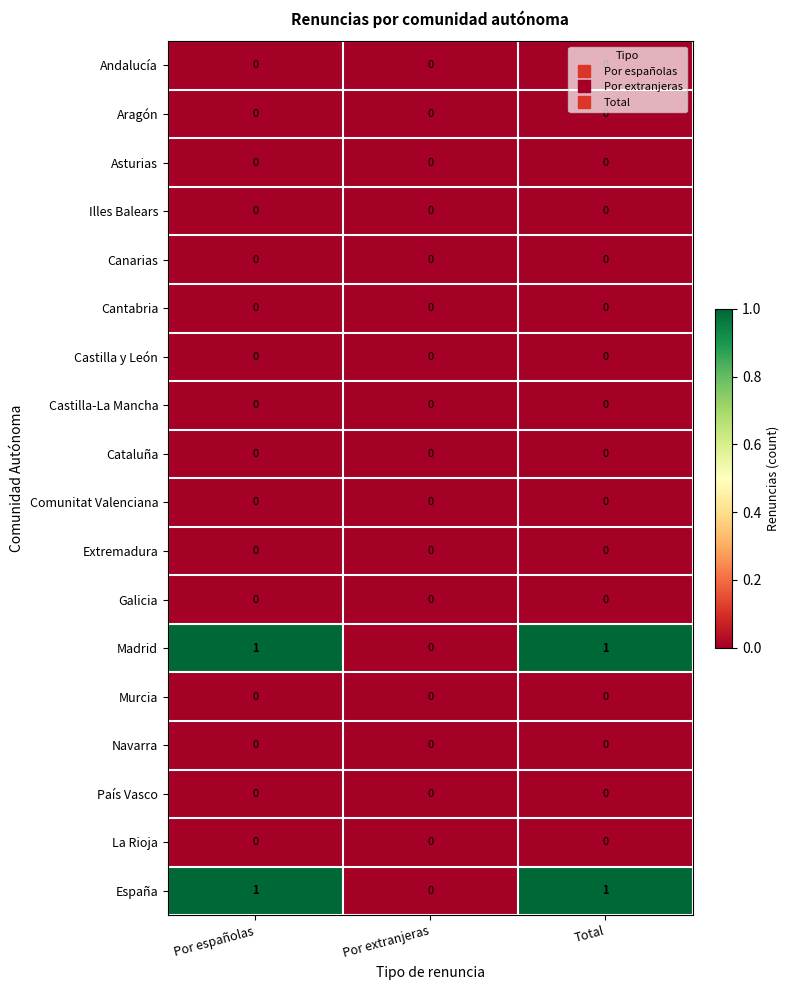

True or false: Andalucía has a value of 0 at Por extranjeras.

True